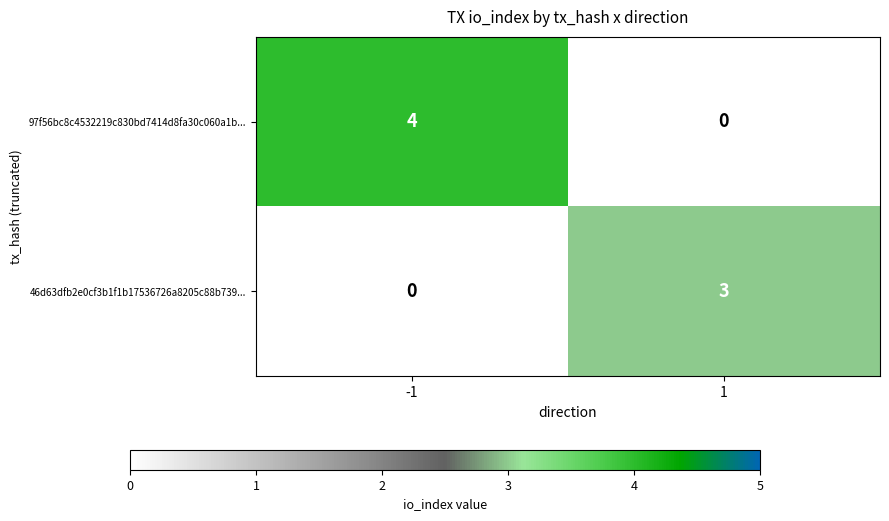

At -1, list the series in order from smallest to largest.

46d63dfb2e0cf3b1f1b17536726a8205c88b739..., 97f56bc8c4532219c830bd7414d8fa30c060a1b...